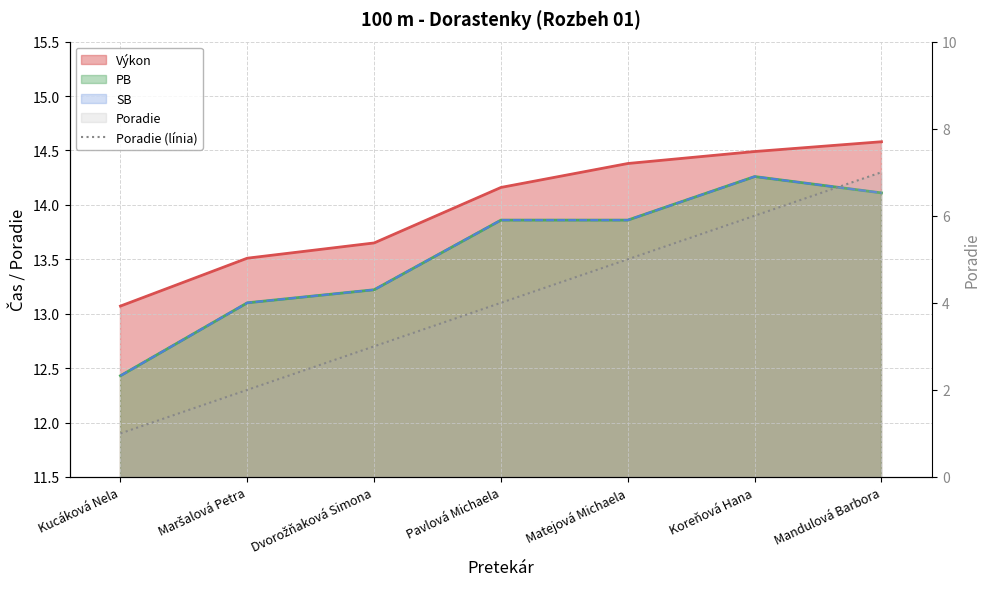

The value at Maršalová Petra is 2. True or false?

True